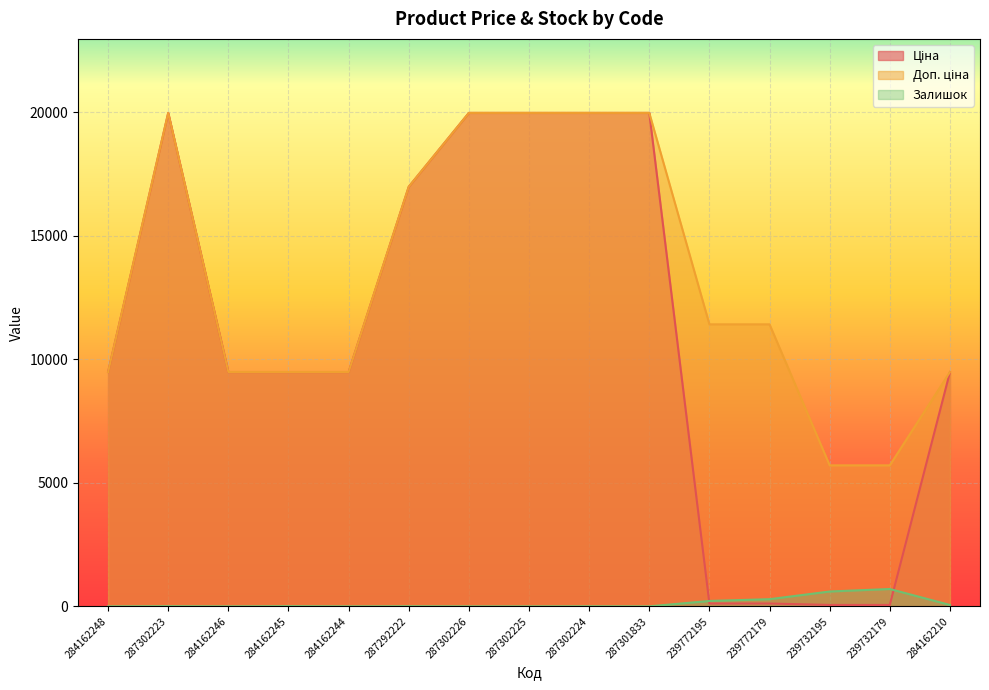

True or false: Доп. ціна and Залишок intersect in this chart.

False